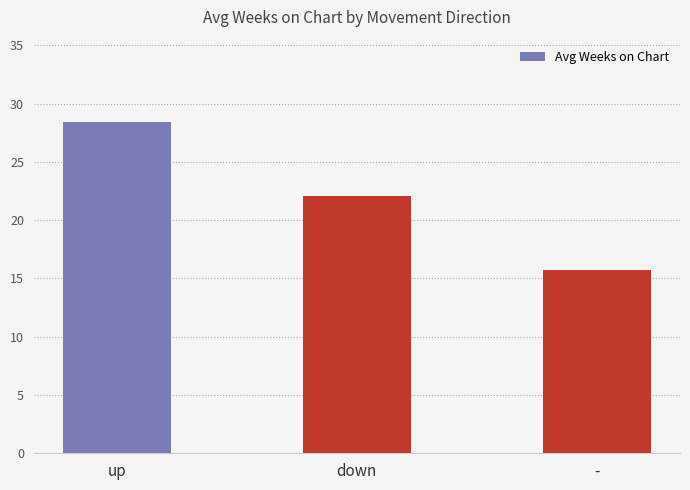

List the labels in order of value, largest first.

up, down, -